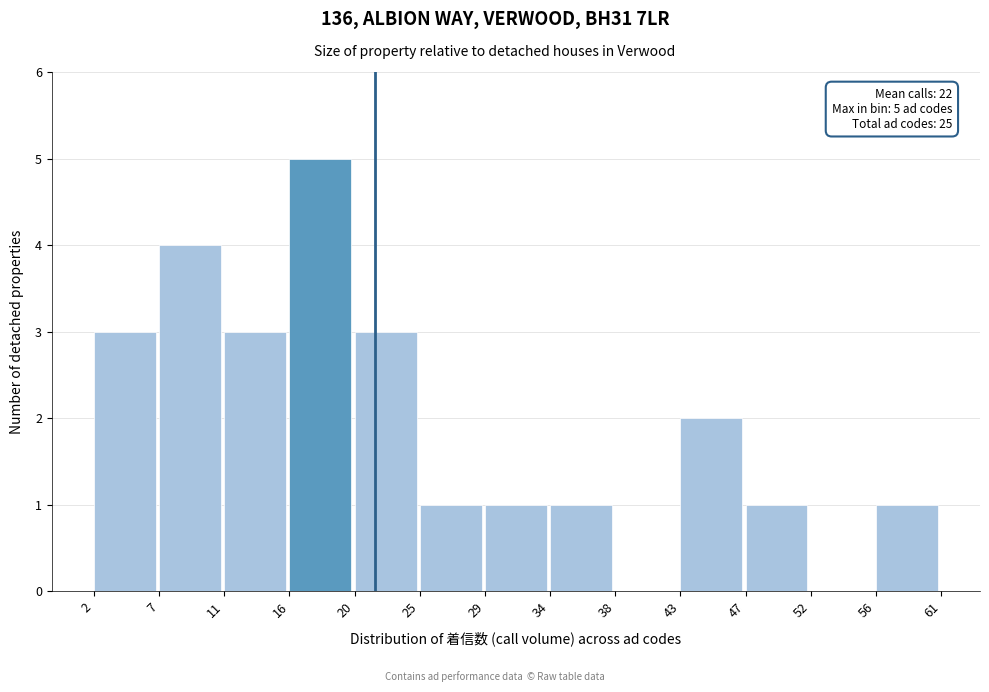

Over which range of the x-axis is the bar tallest?

16 to 20